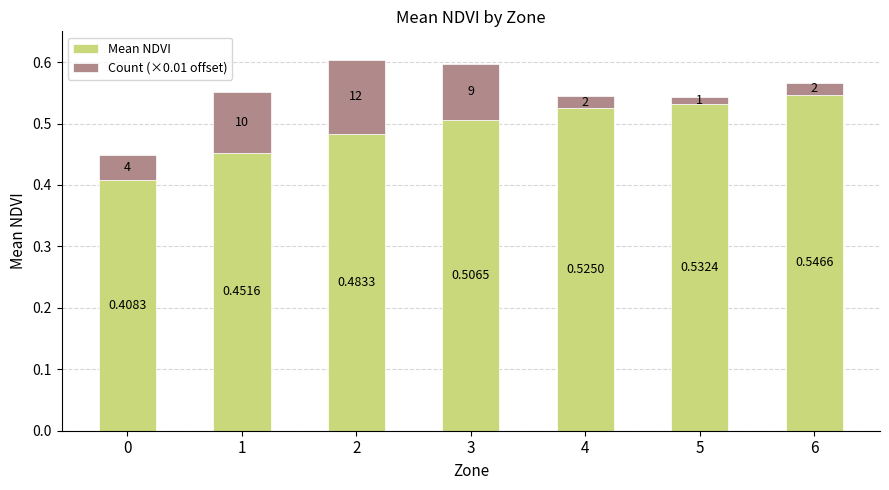

What is the sum of all Mean NDVI values?

3.5